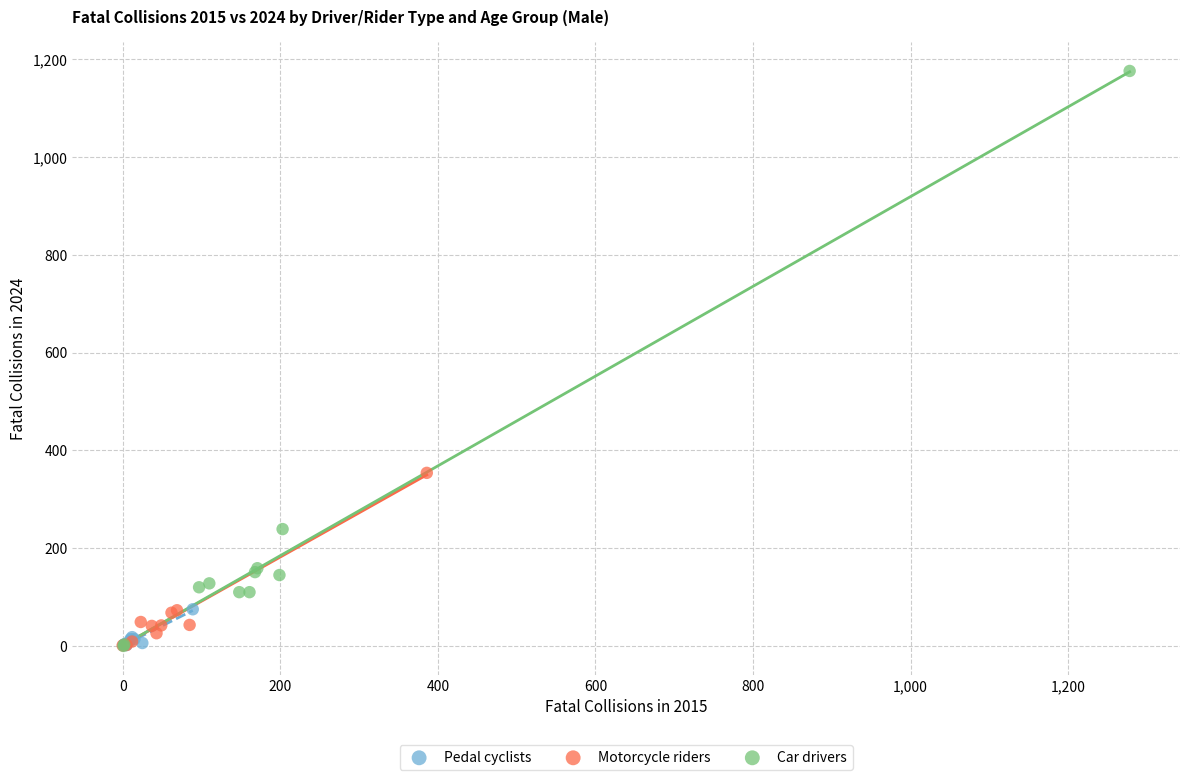

Which series reaches the maximum Y coordinate?

Car drivers